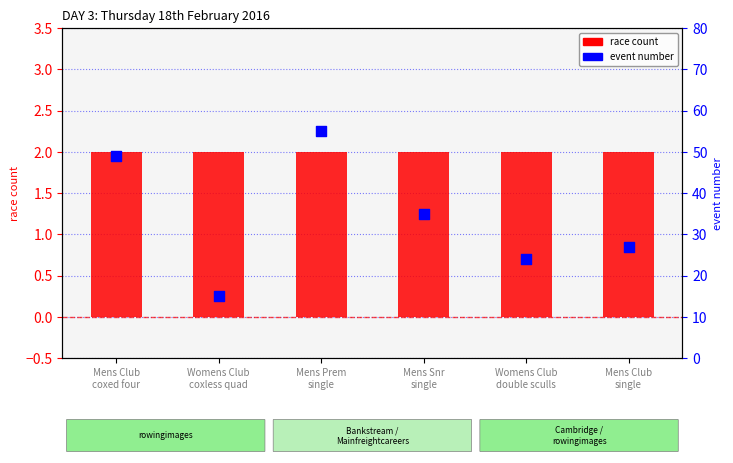

At which category is the sum across all series the highest?

Mens Prem
single